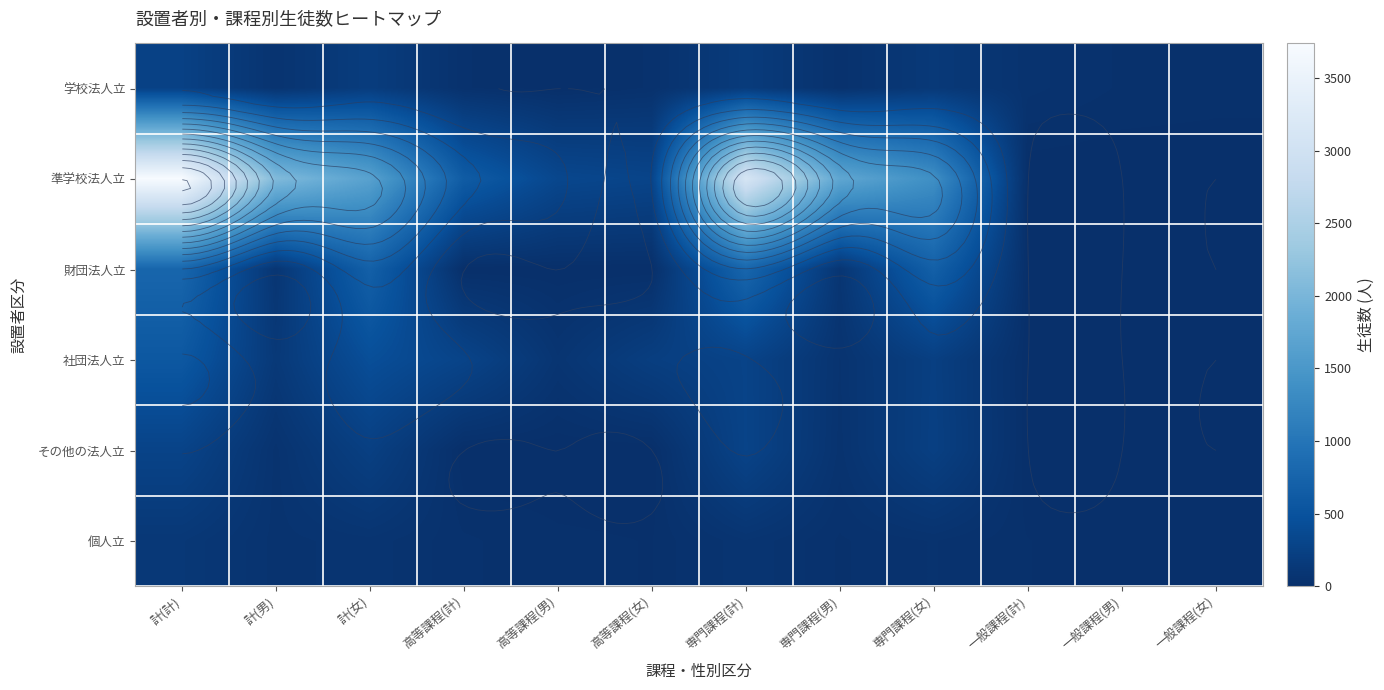

True or false: 学校法人立 has a value of 32 at 高等課程(女).

True